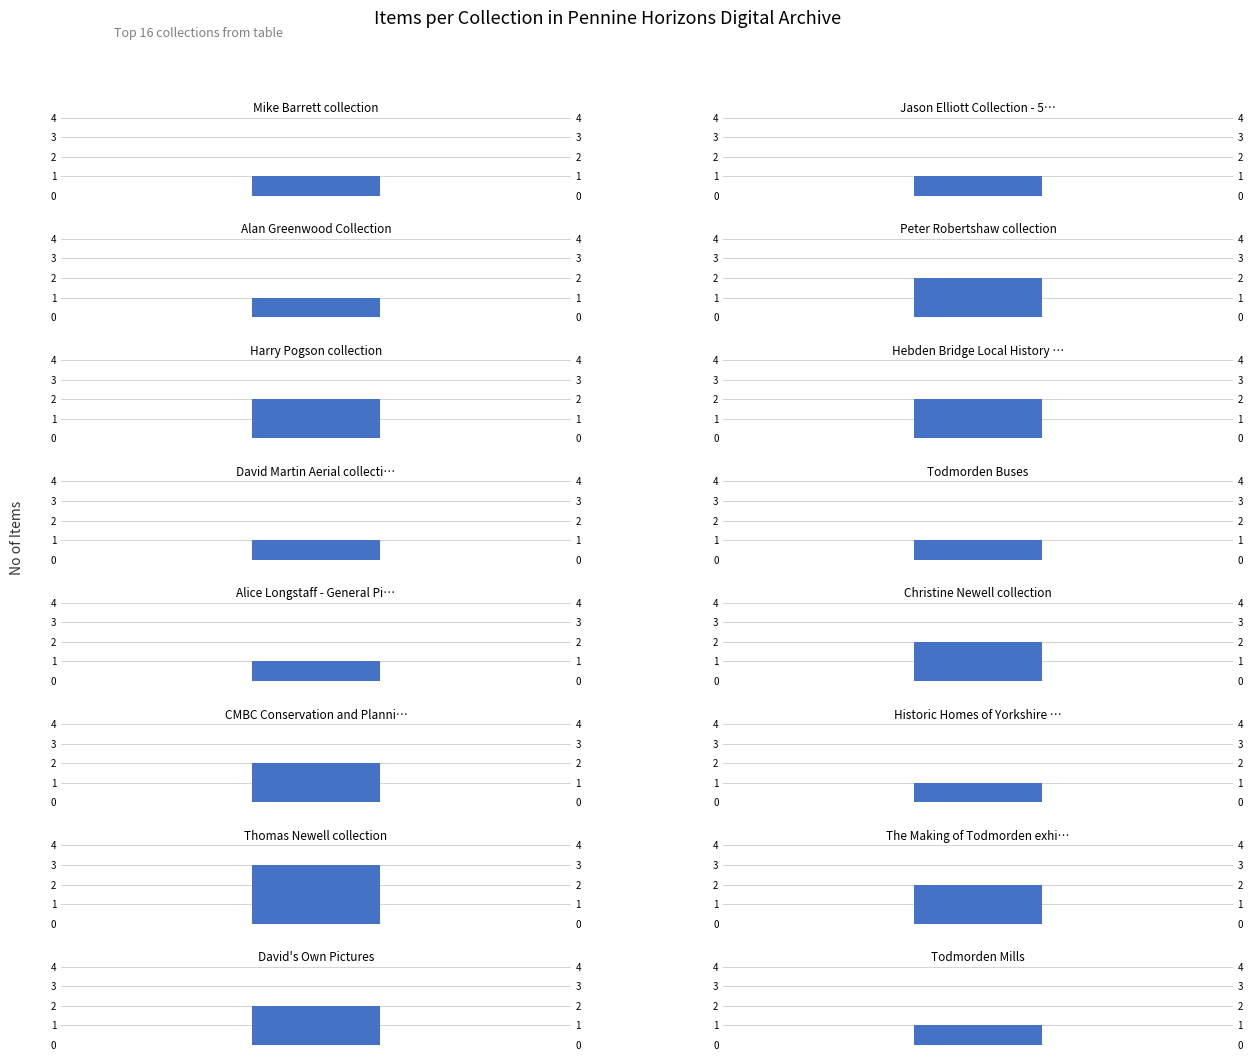

Which series has the largest total across all categories?

counts